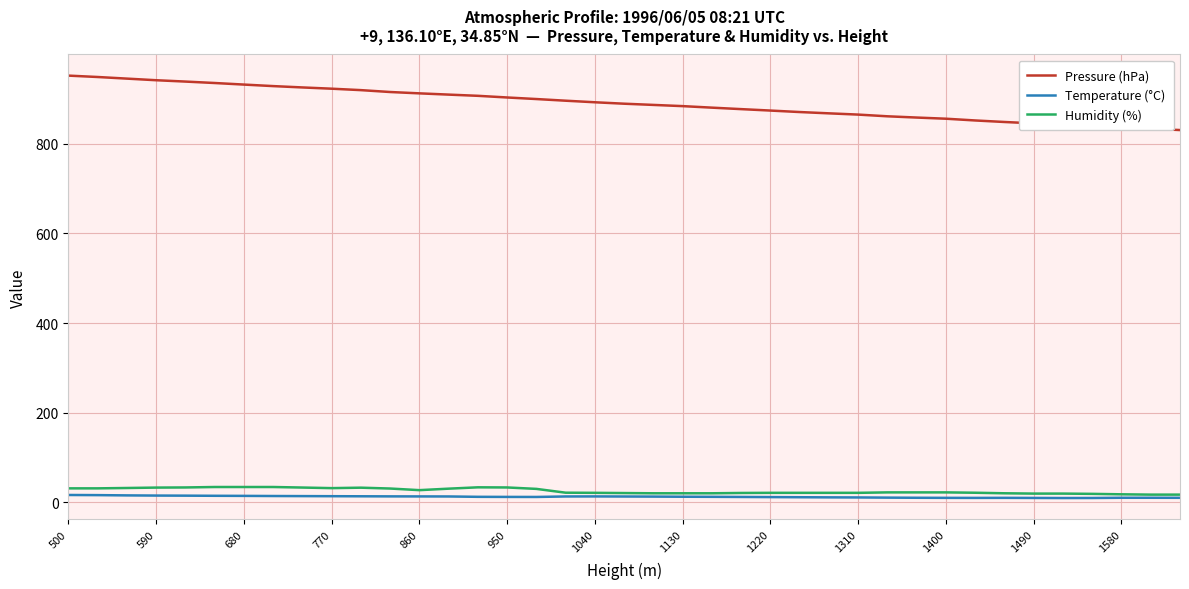

What is the sum of all Pressure (hPa) values?

34731.0